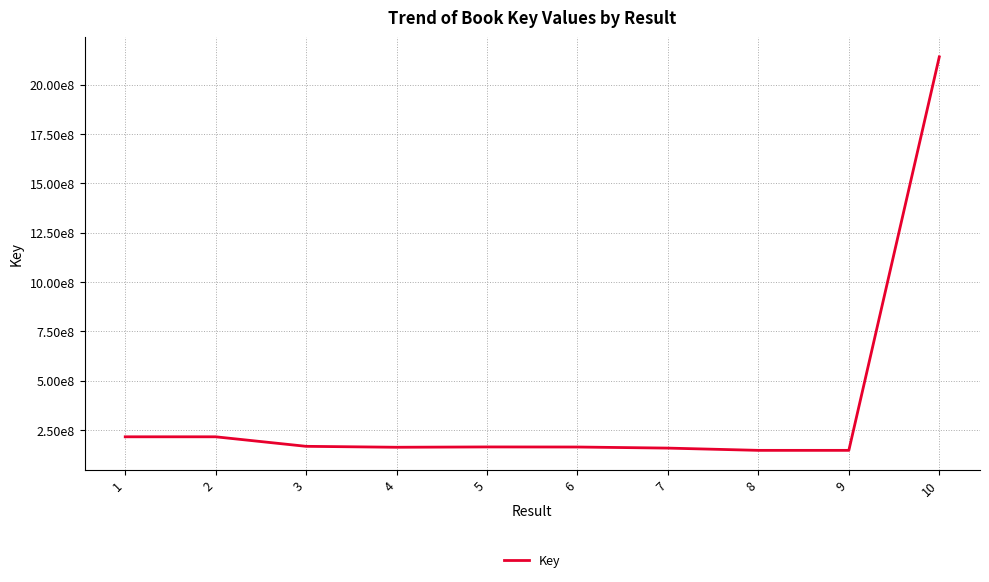

Which has a higher value, 6 or 1?

1